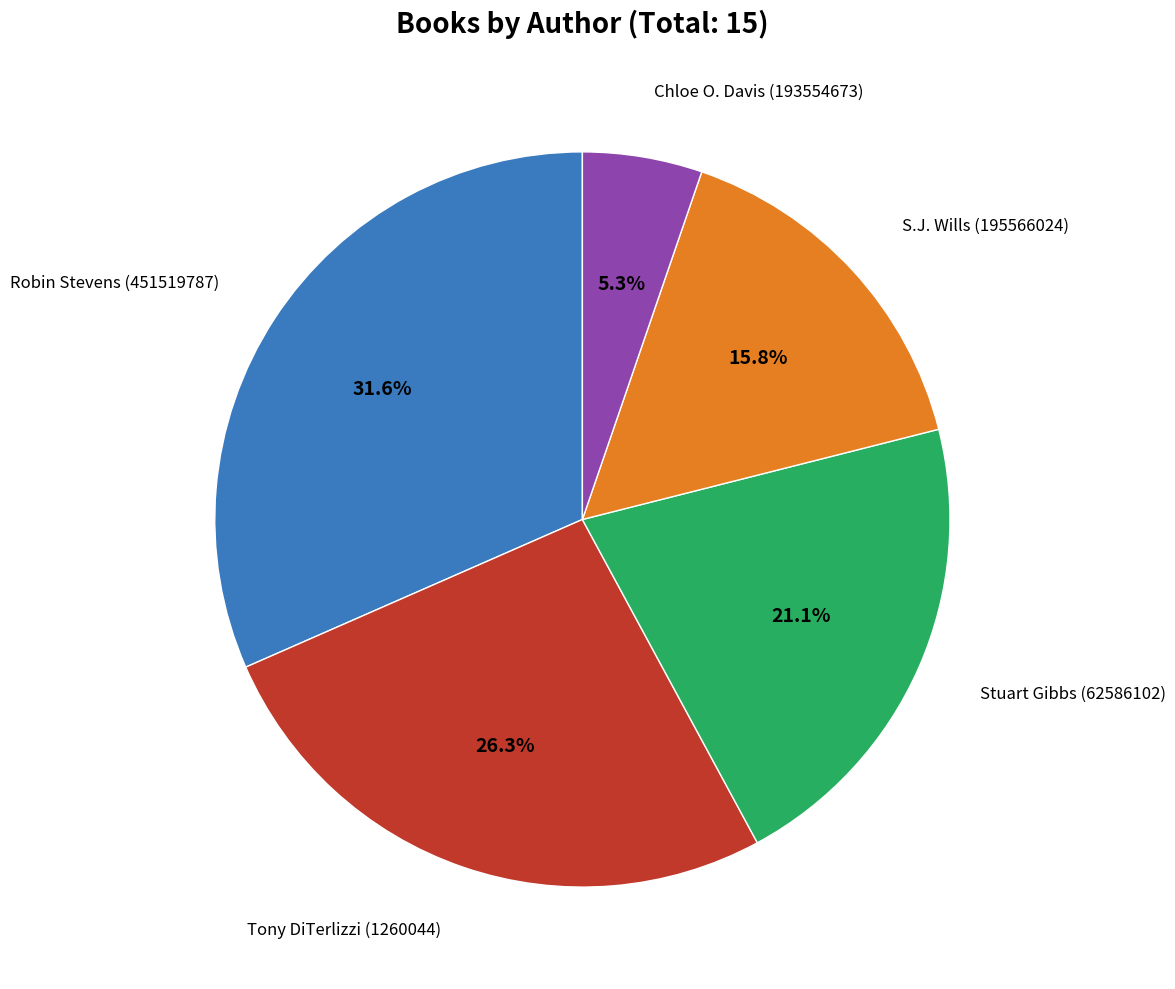

Does any single category account for the majority?

No